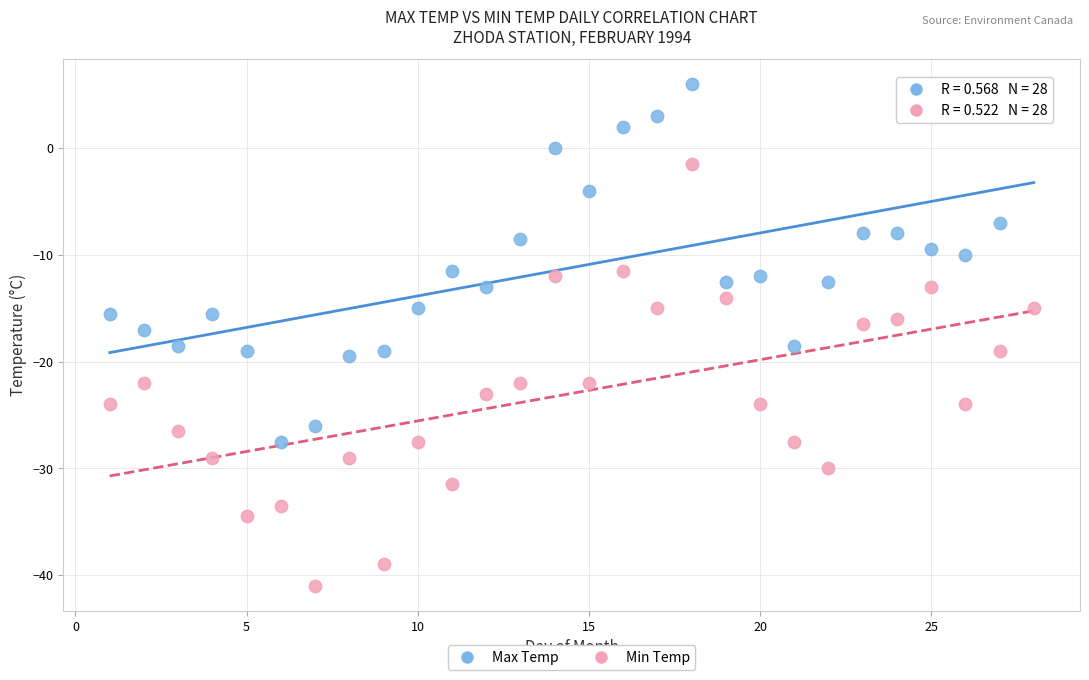

Across all data points, what is the range of X values (max minus min)?

27.0